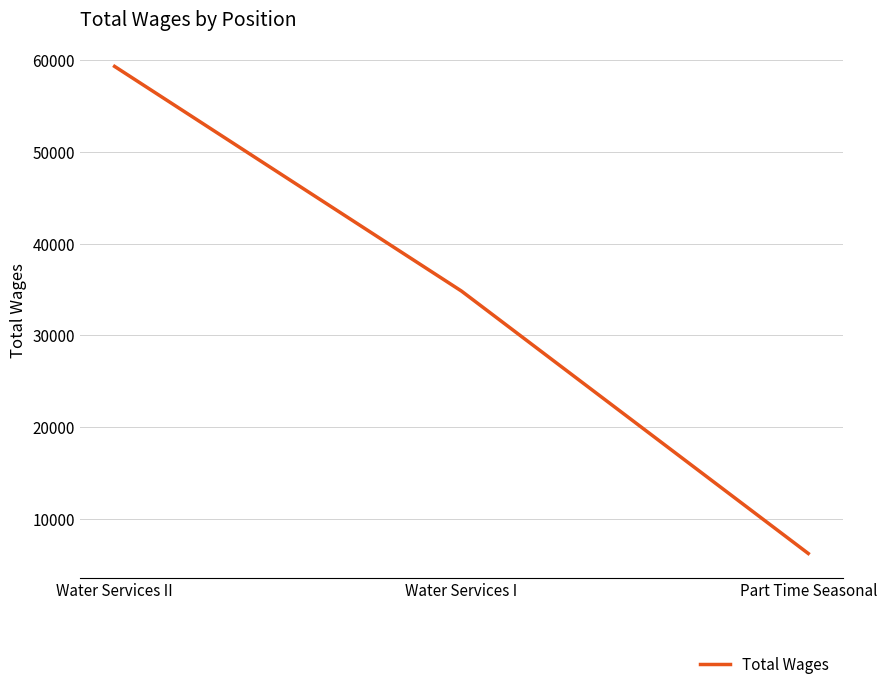

How many series are shown in this chart?

1